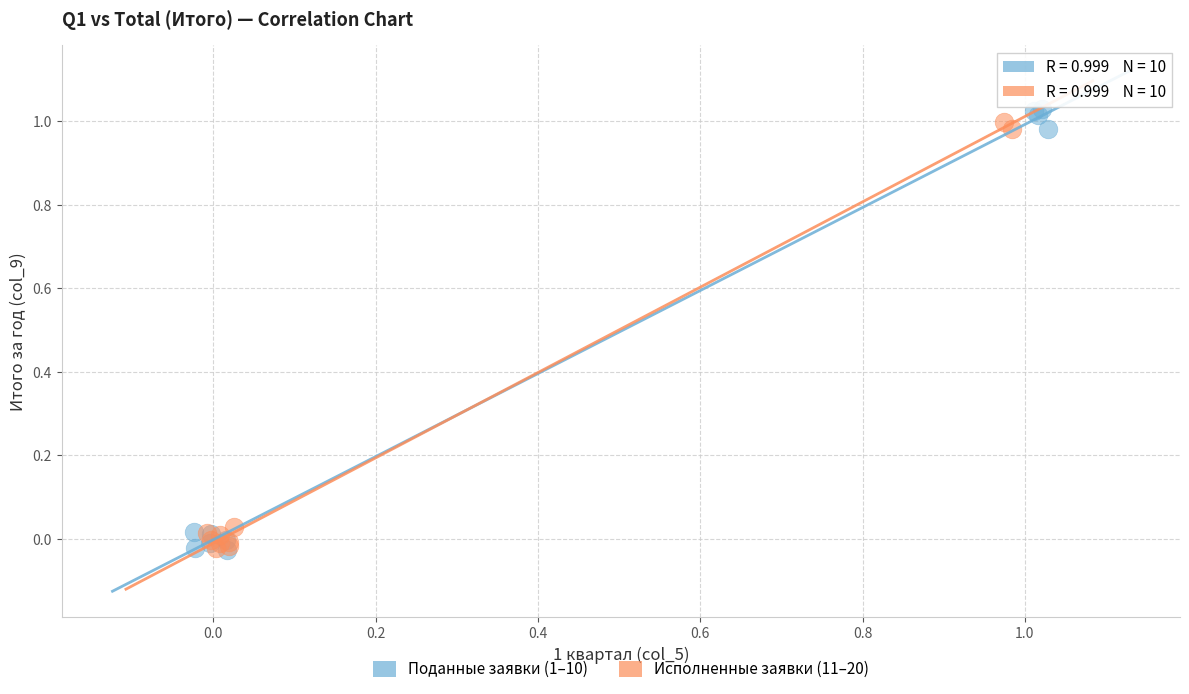

What are all the series names shown in the legend?

Поданные заявки (1–10), Исполненные заявки (11–20)